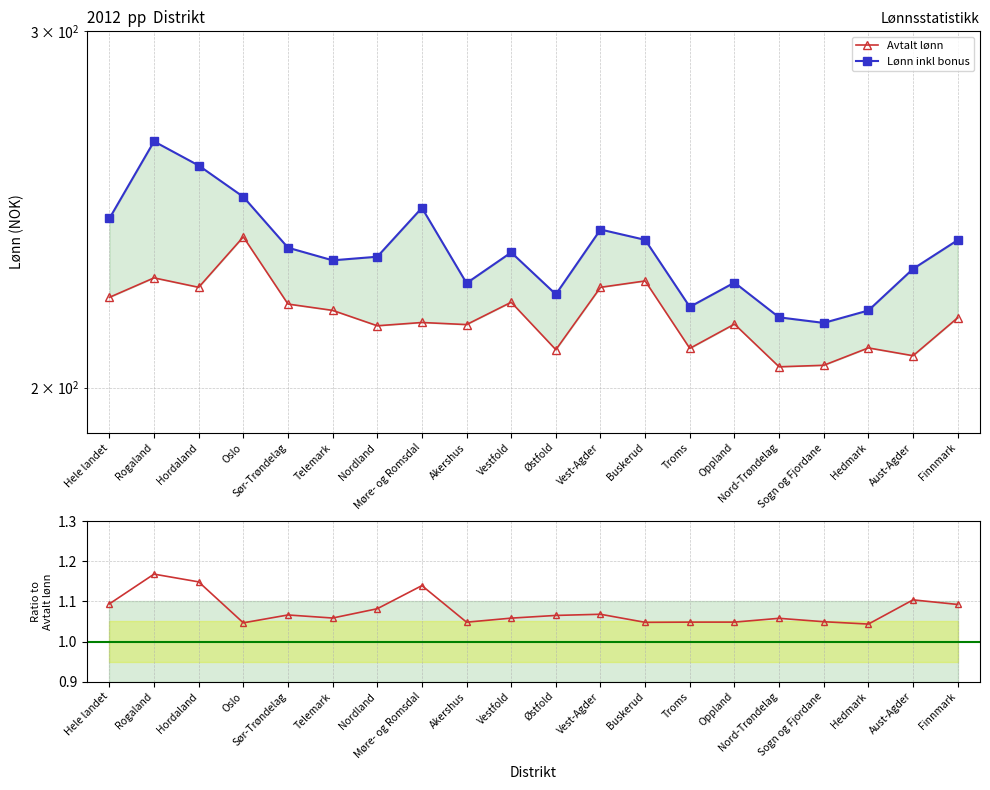

What is the highest value of the Lønn inkl bonus series?

264.7